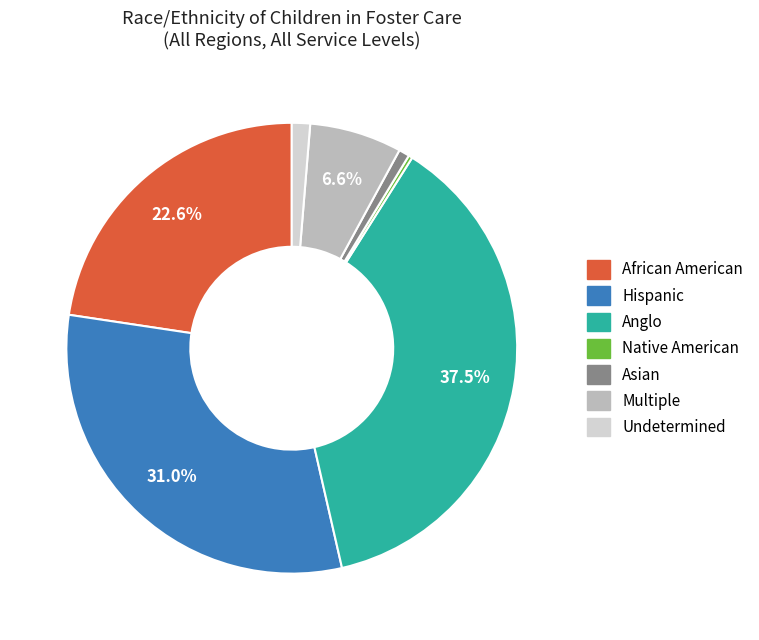

True or false: Asian accounts for 1% of the total.

True